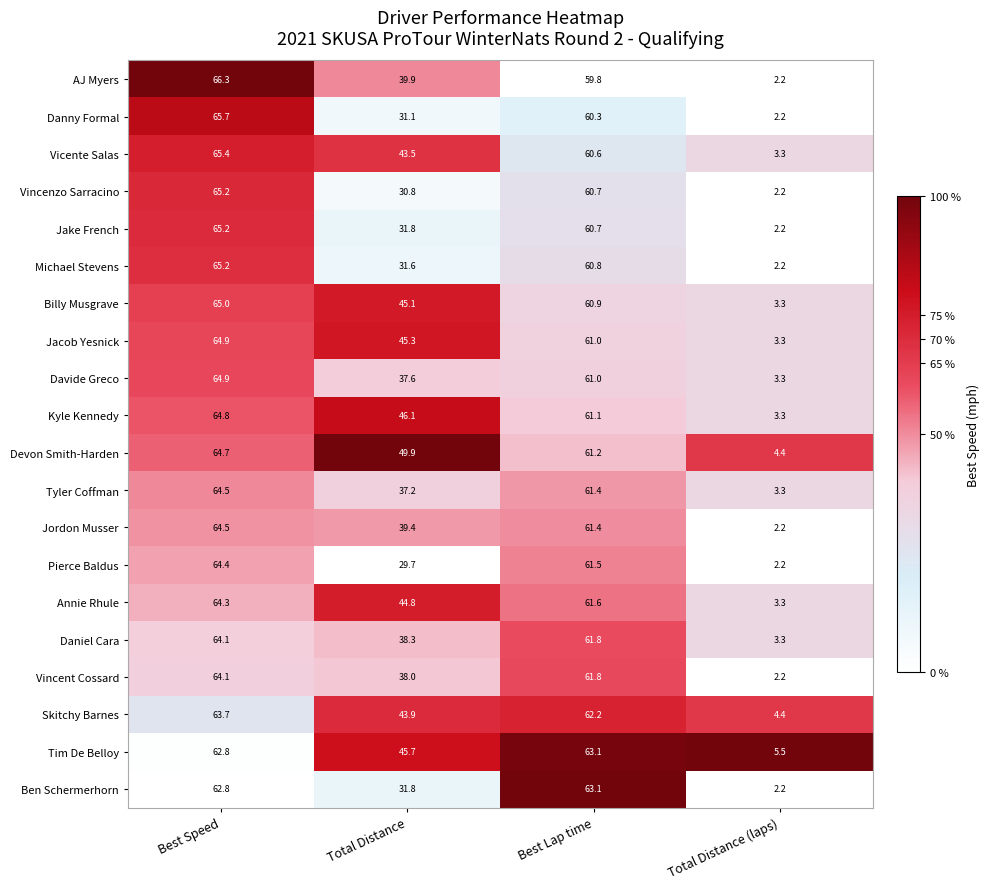

Which series has the largest total across all categories?

Devon Smith-Harden